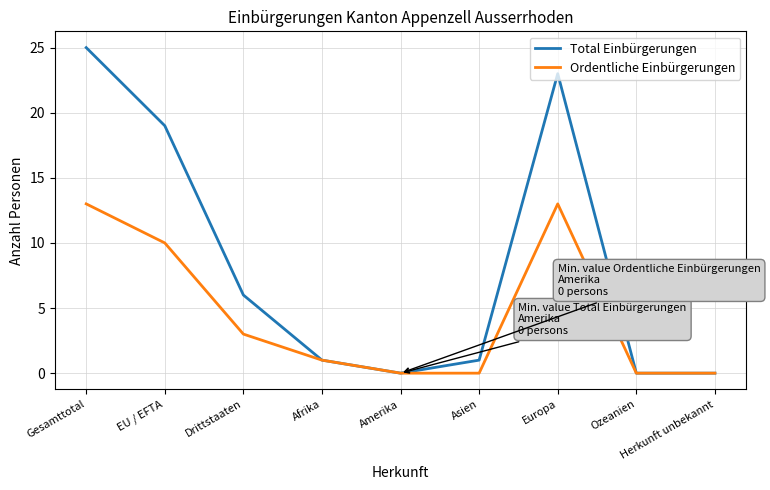

Reading right to left, list all the values displayed in this chart.

Total Einbürgerungen: 0	0	23	1	0	1	6	19	25
Ordentliche Einbürgerungen: 0	0	13	0	0	1	3	10	13